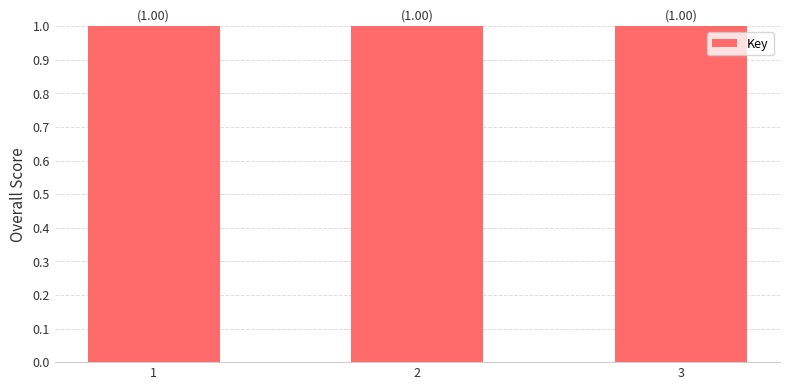

Are the bars grouped side by side (vs. stacked)?

No